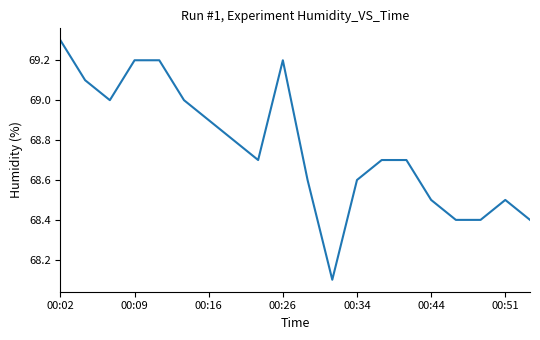

What is the greatest value displayed?

69.3